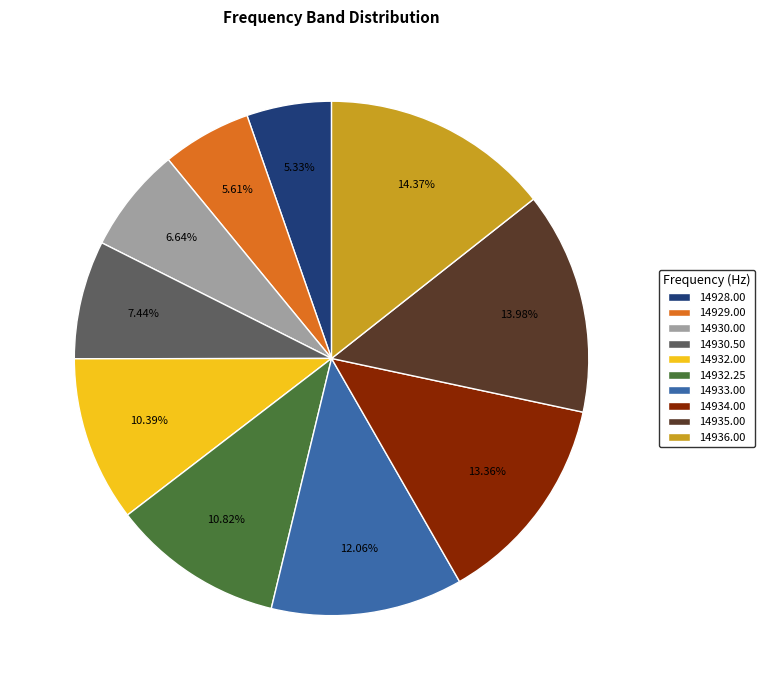

How many slices are in this pie chart?

10